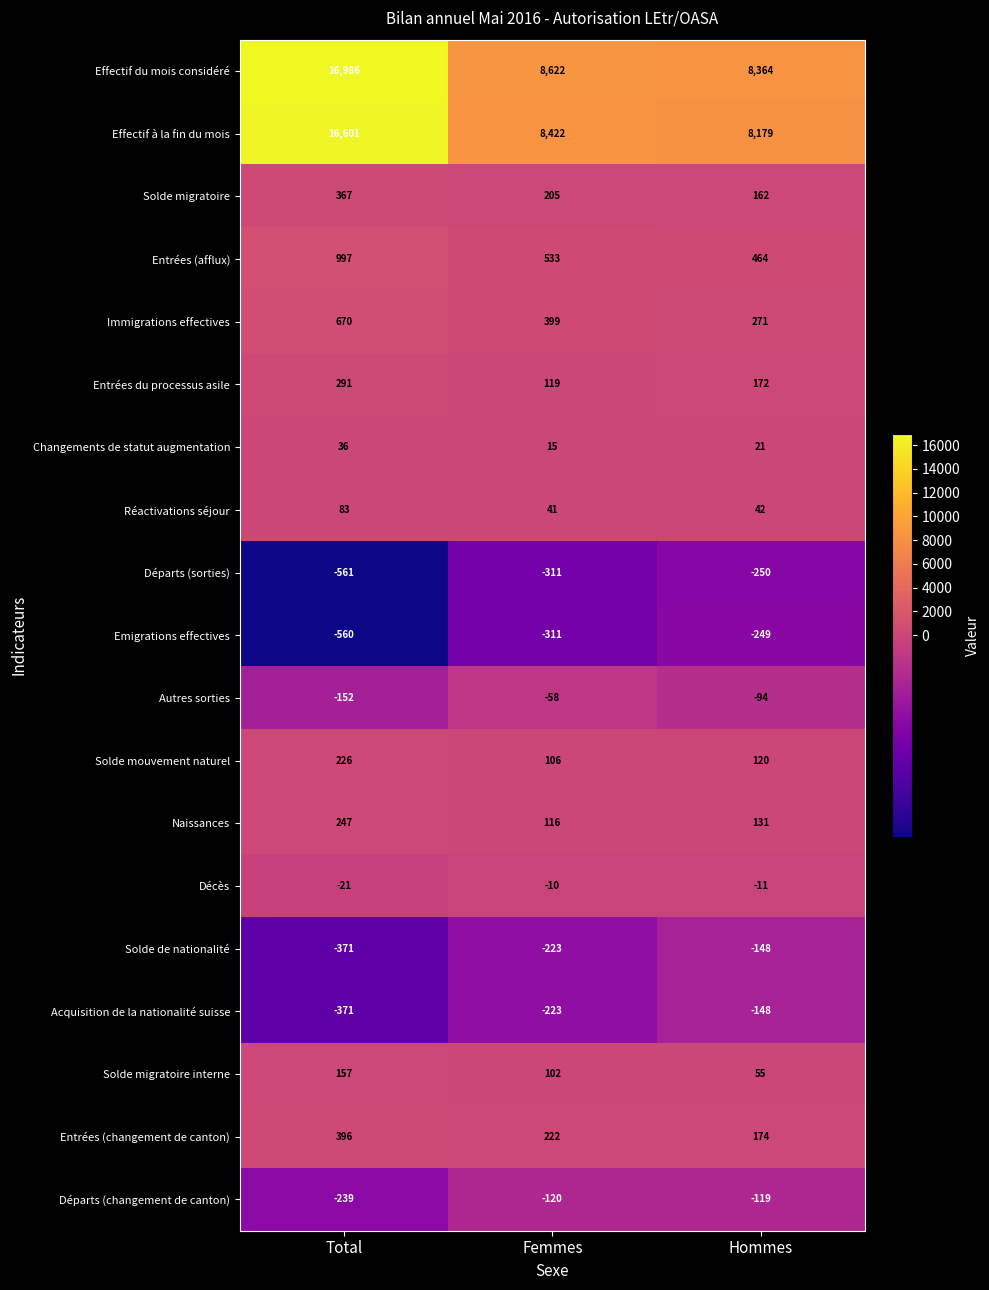

What is the maximum value for Départs (sorties)?

-250